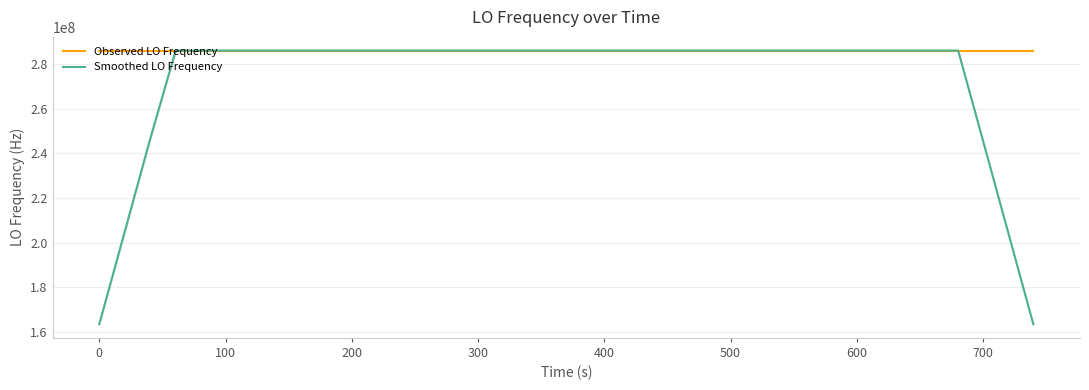

Reading right to left, list all the values displayed in this chart.

Observed LO Frequency: 286046992.8	286046993.1	286046991.1	286046979.5	286046984.3	286046985.4	286046985.4	286046984.6	286046989.1	286046994.1	286046997.0	286046999.5	286046995.2	286046996.4	286046993.7	286046994.8	286046988.5	286046987.9	286046988.9	286046988.9	286046991.4	286046995.9	286046998.5	286047001.0	286046998.8	286046996.9	286046999.2	286046997.5	286046995.0	286046995.2	286046993.7	286046993.7	286046992.6	286046975.6	286046975.4	286046974.4	286046976.4	286046969.5	286046975.9	286046979.4
Smoothed LO Frequency: 163455422.4	204319277.3	245183132.3	286046987.4	286046986.2	286046985.6	286046986.1	286046988.6	286046990.7	286046992.1	286046993.7	286046995.0	286046995.8	286046995.0	286046993.7	286046992.2	286046991.3	286046990.6	286046990.9	286046991.4	286046993.2	286046994.8	286046995.9	286046997.4	286046998.3	286046998.1	286046997.7	286046996.6	286046995.9	286046995.3	286046991.9	286046988.7	286046985.8	286046983.1	286046979.7	286046977.1	286046975.2	245183121.6	204319267.9	163455414.5